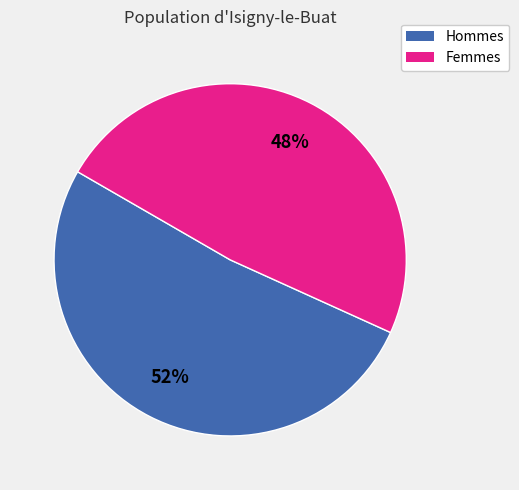

Does any single category account for the majority?

Yes